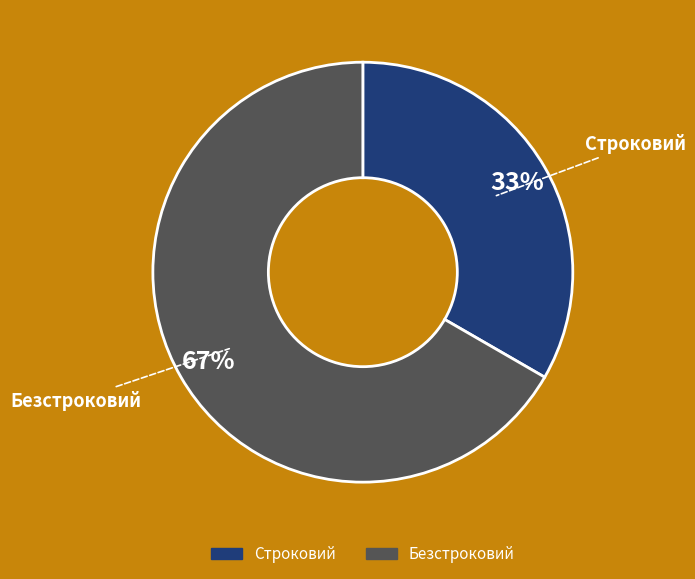

Which category has the smallest portion of the pie?

Строковий